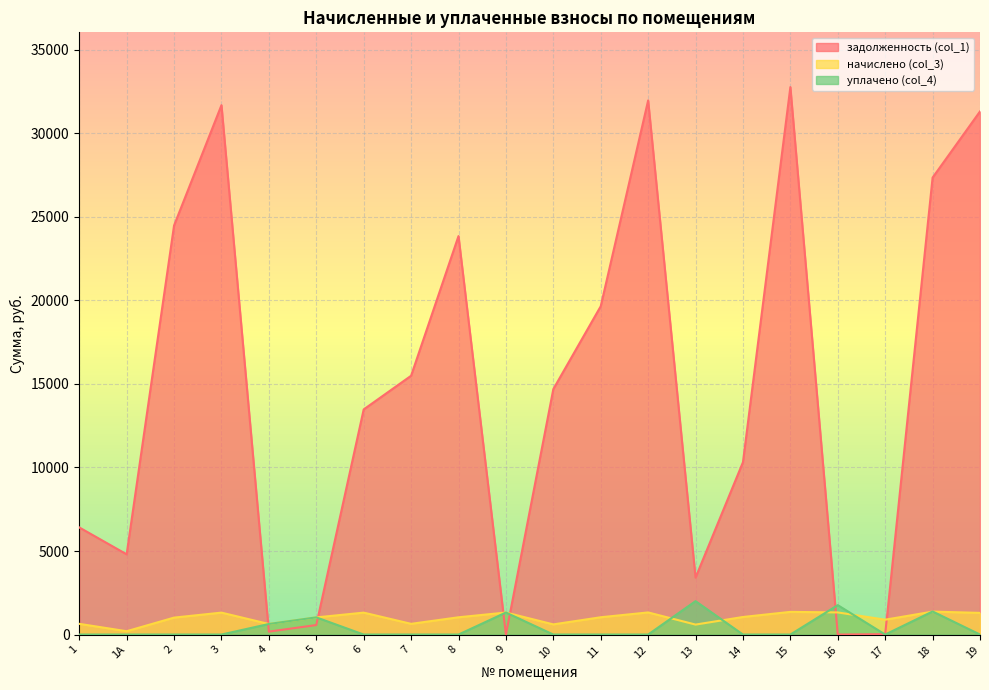

True or false: уплачено (col_4) has more than 1 points higher than both neighbors.

True